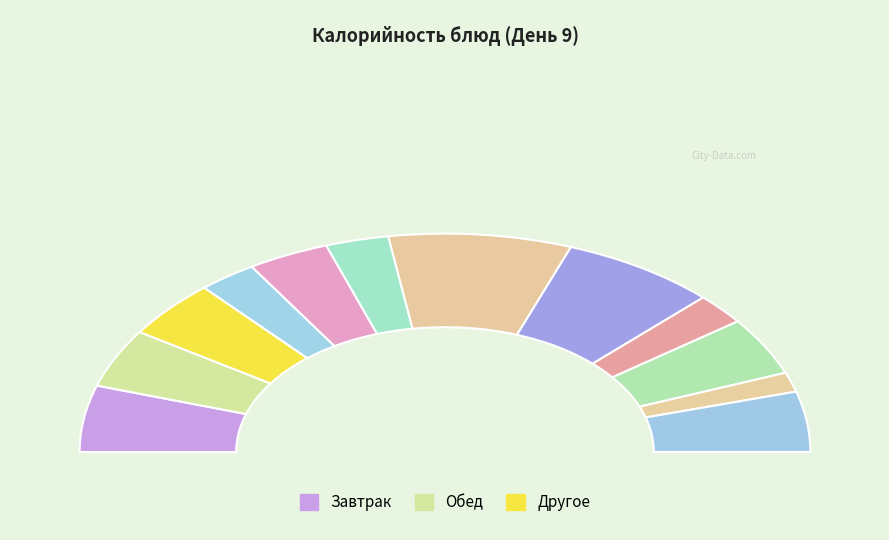

To the nearest percent, what portion does Апельсины свежие represent?

5%